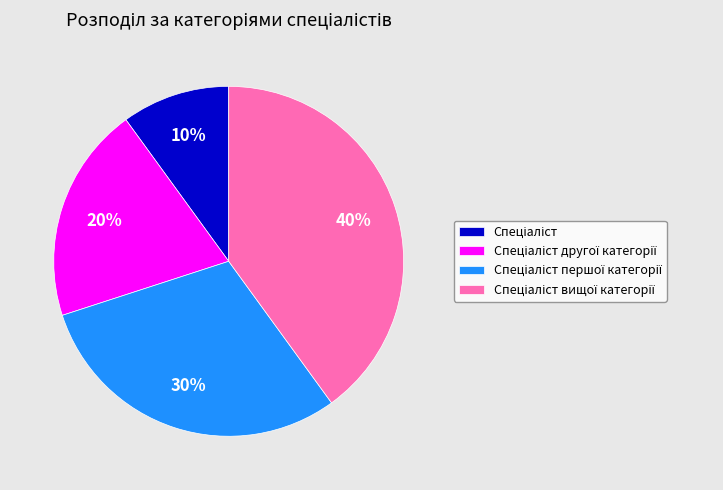

How many segments does this pie chart have?

4